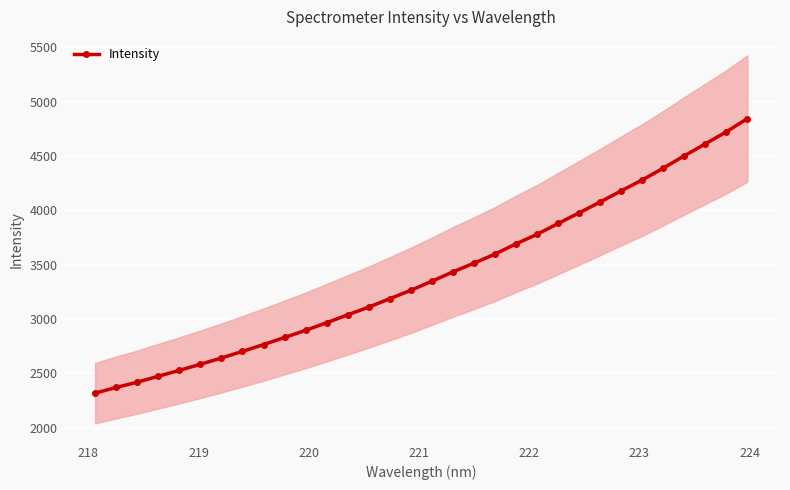

Reading left to right, what are all the values shown in this chart?

2318.8	2371.2	2419.9	2474.4	2528.3	2584.4	2642.2	2703.0	2765.4	2830.9	2896.4	2966.7	3039.2	3110.3	3187.7	3264.9	3348.4	3433.9	3514.3	3597.6	3692.1	3779.6	3878.8	3976.7	4076.4	4179.3	4279.2	4387.9	4501.2	4611.0	4721.6	4843.9